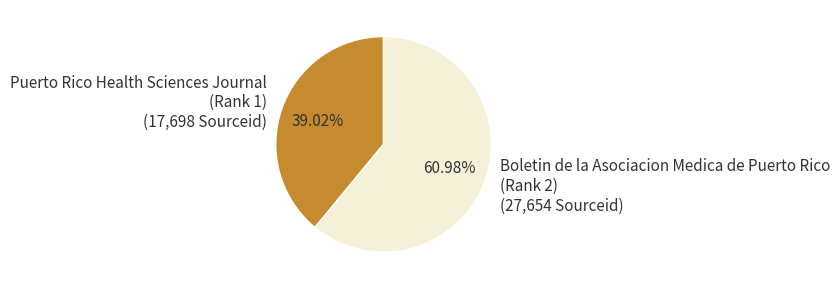

Rank the categories by value from lowest to highest.

Puerto Rico Health Sciences Journal (Rank 1), Boletin de la Asociacion Medica de Puerto Rico (Rank 2)